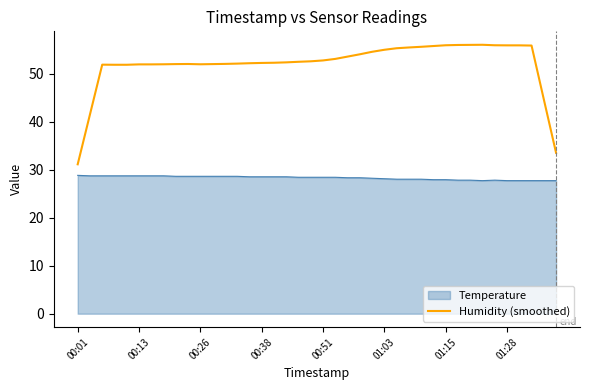

What is the change in value from 17 to 34?

+3.6